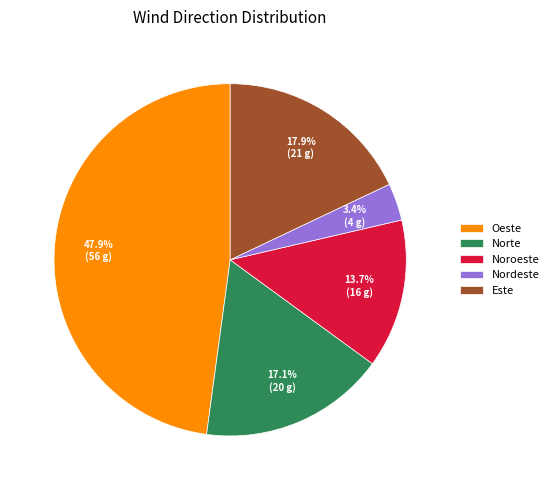

Does any single category account for the majority?

No